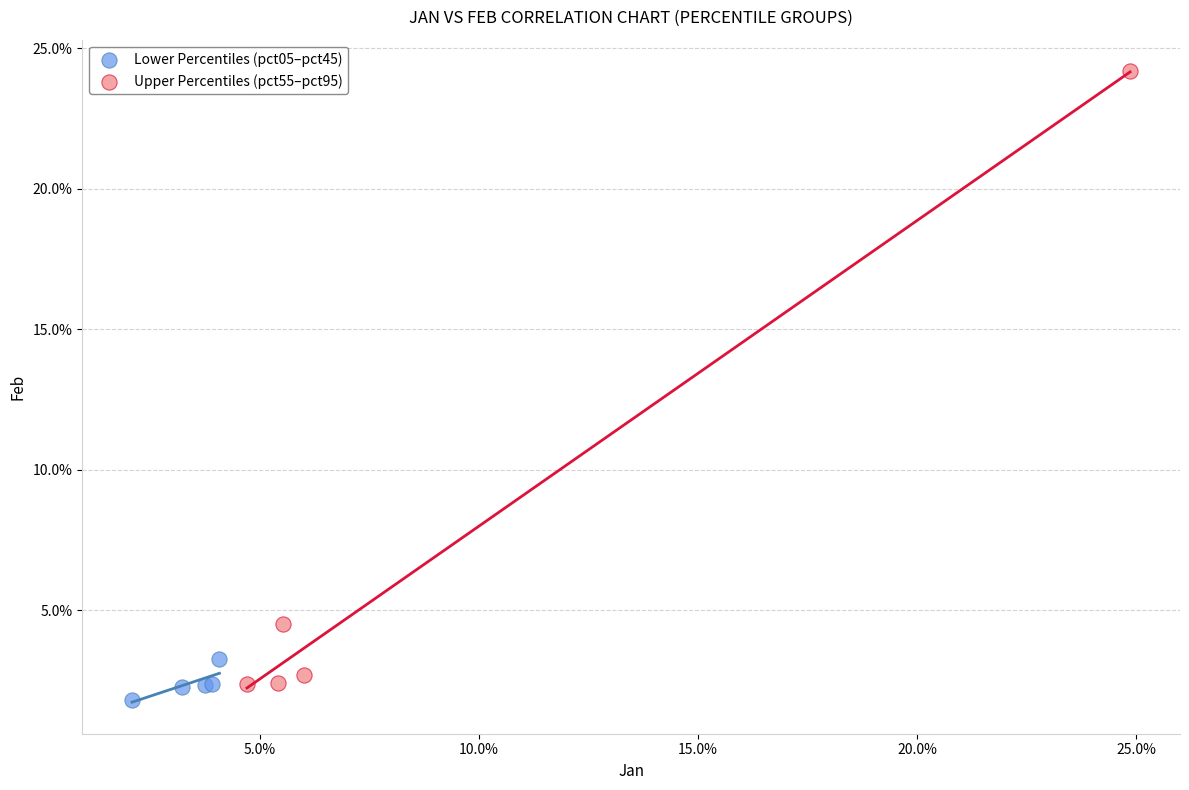

What are all the series names shown in the legend?

Lower Percentiles (pct05–pct45), Upper Percentiles (pct55–pct95)